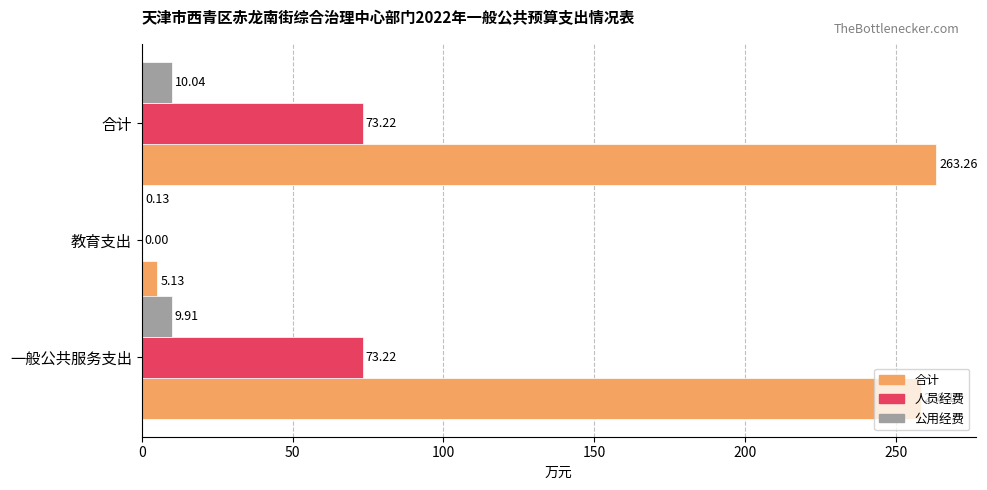

Which category has the highest value in the 公用经费 series?

合计